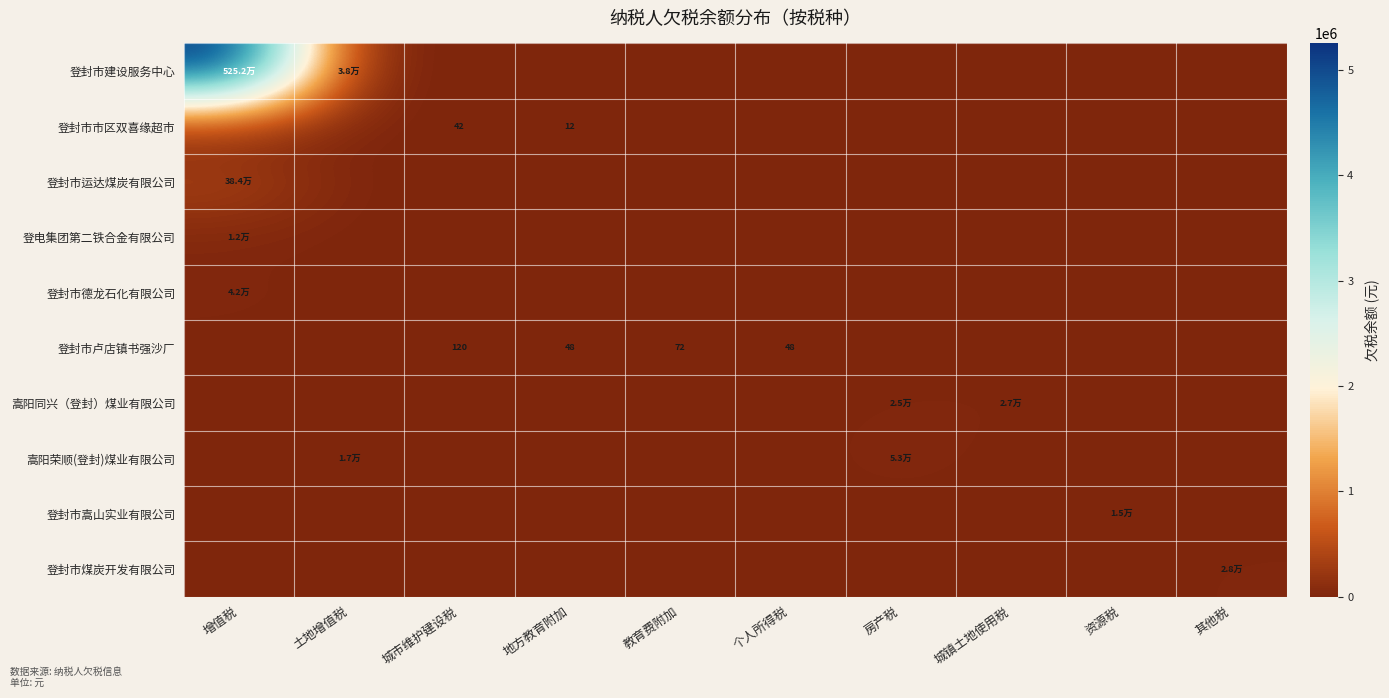

At which category is the sum across all series the highest?

增值税